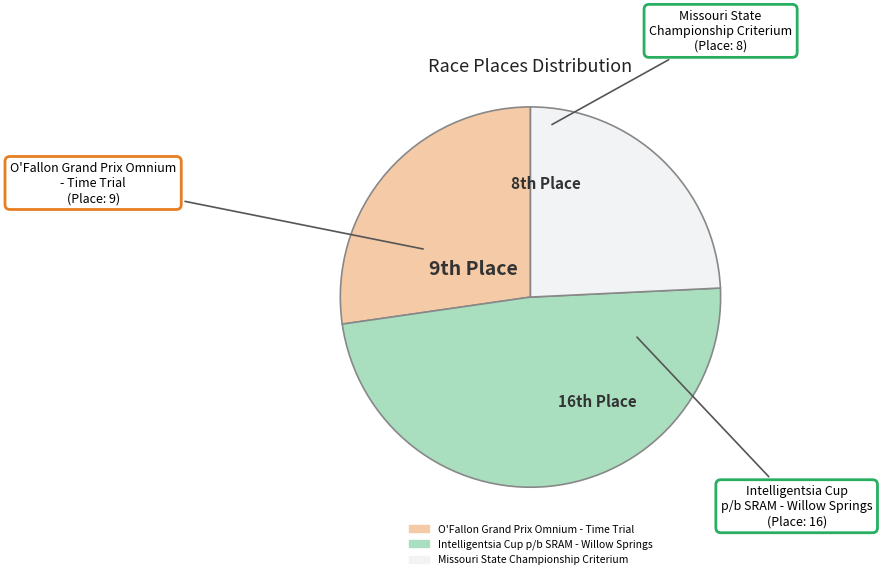

Is it true that O'Fallon Grand Prix Omnium - Time Trial is 27% of the pie?

True